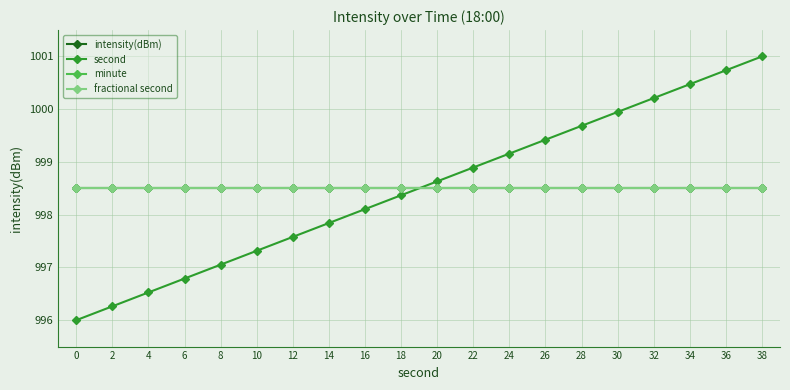

Is this an area chart (filled region under the line)?

No